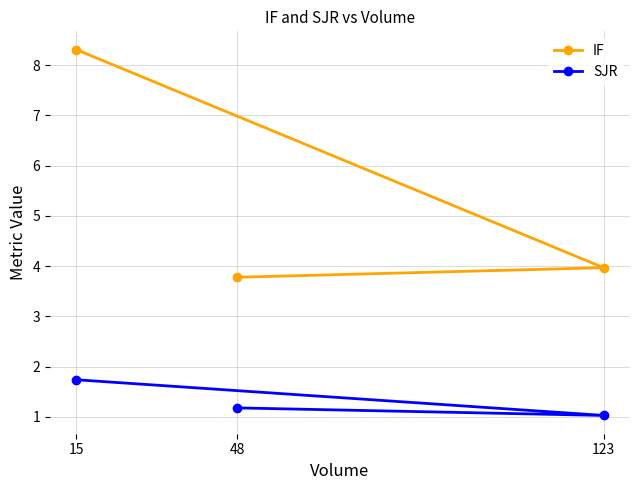

Read the SJR value at 123.

1.0